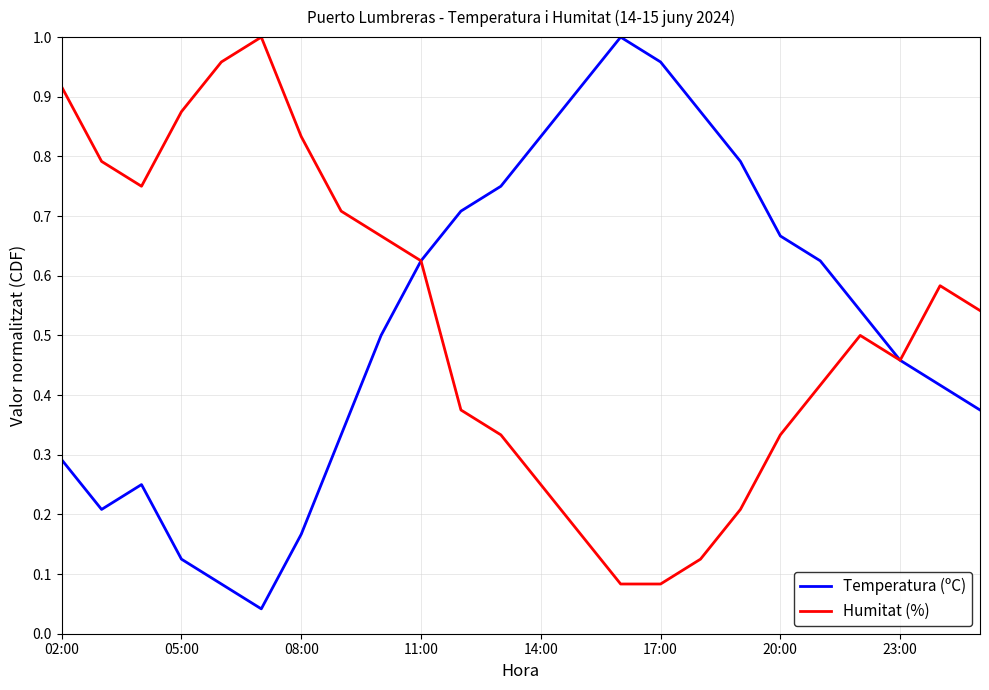

What is the value of the Temperatura (ºC) point at the 8th from the left?

0.3